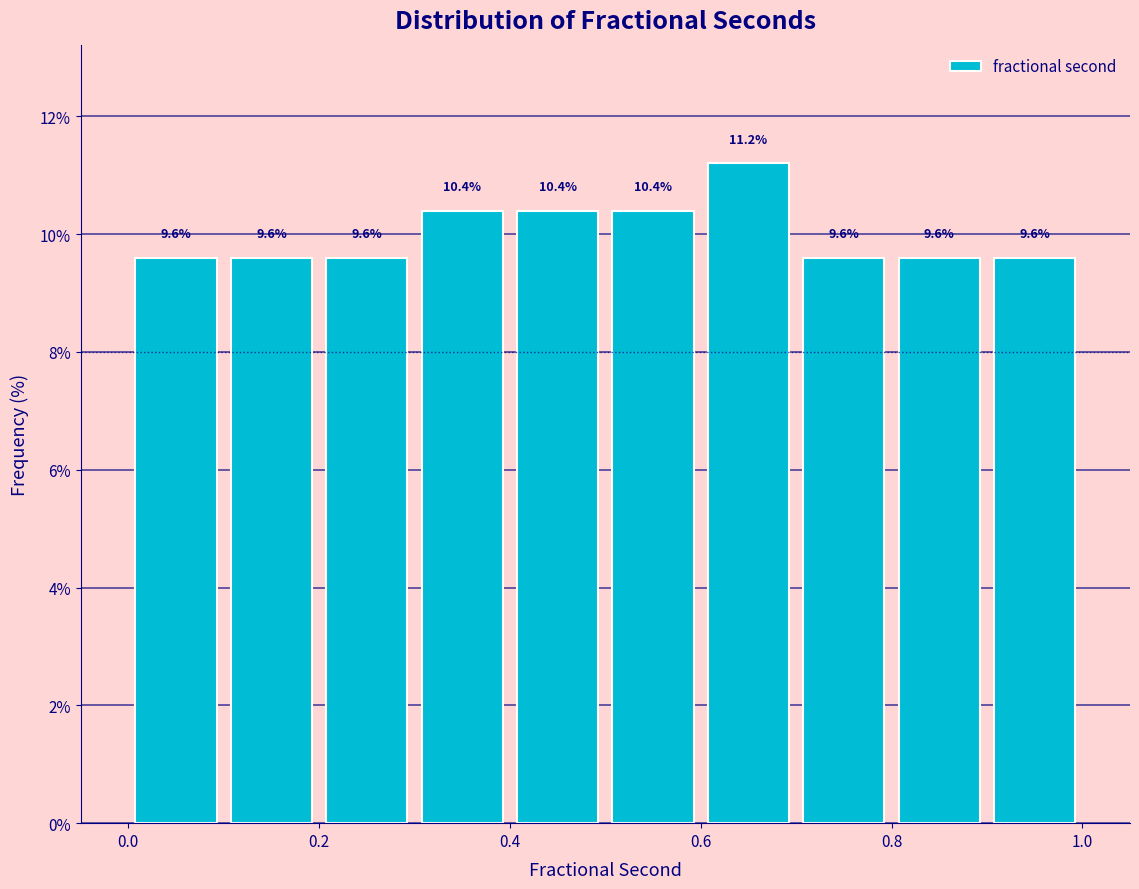

What is the height of the bar covering 0.3 to 0.4 on the x-axis?

10.4